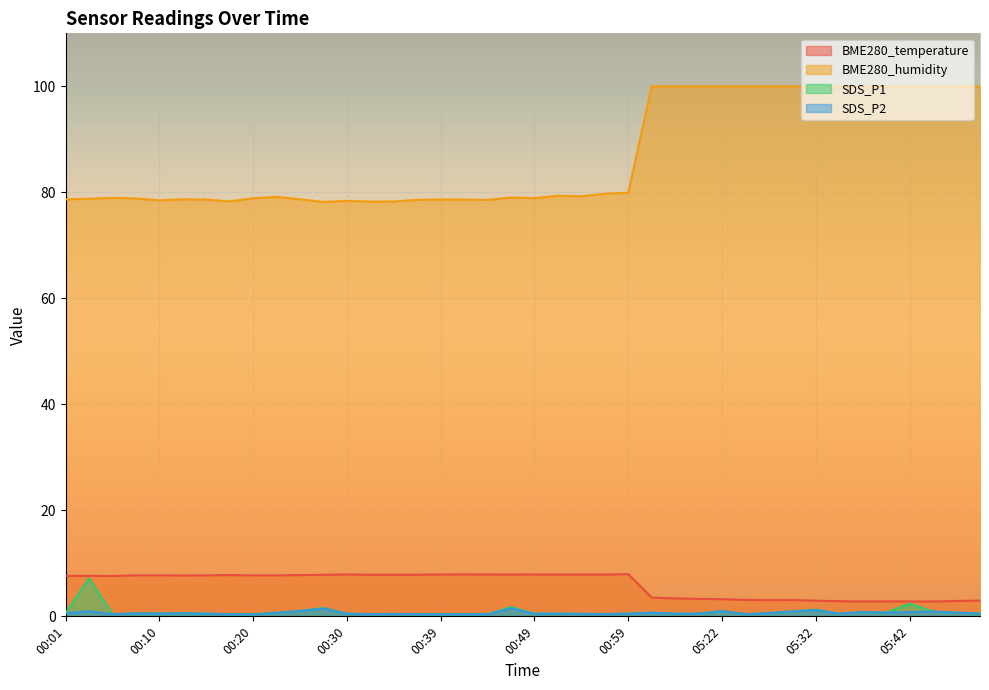

What is the difference between the second highest and minimum values in the BME280_temperature series?

5.1